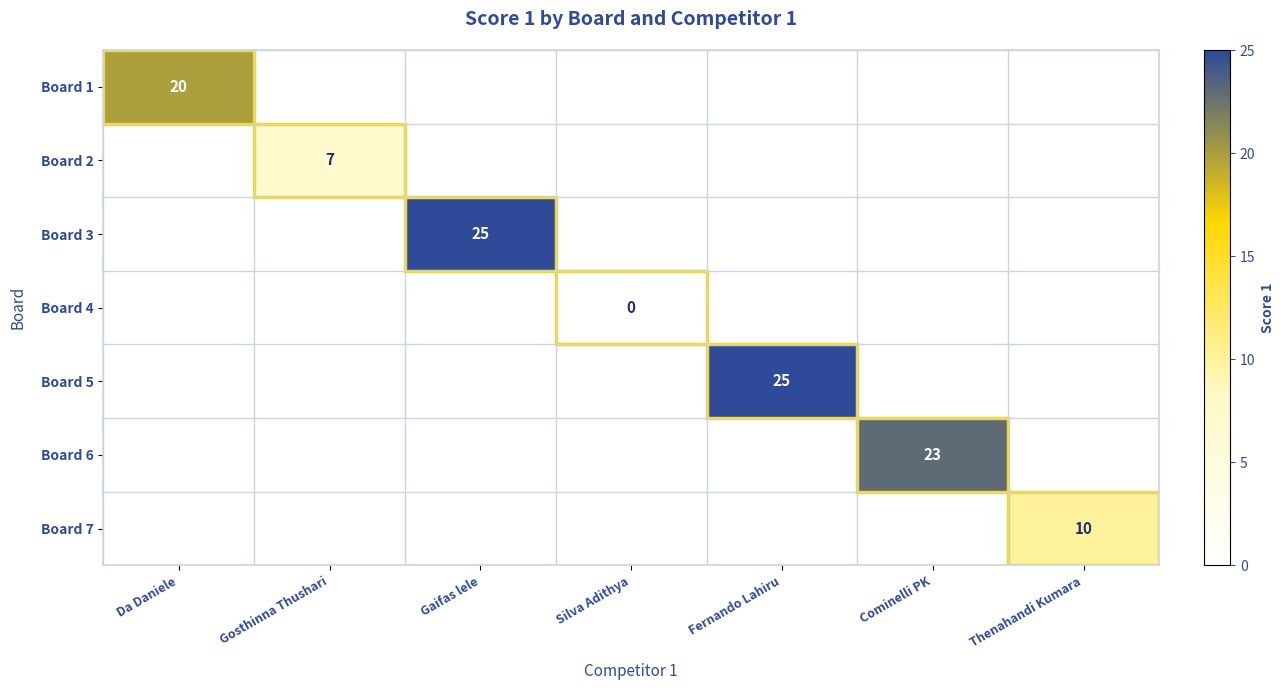

True or false: Board 3 has a value of 36 at Gaifas lele.

False